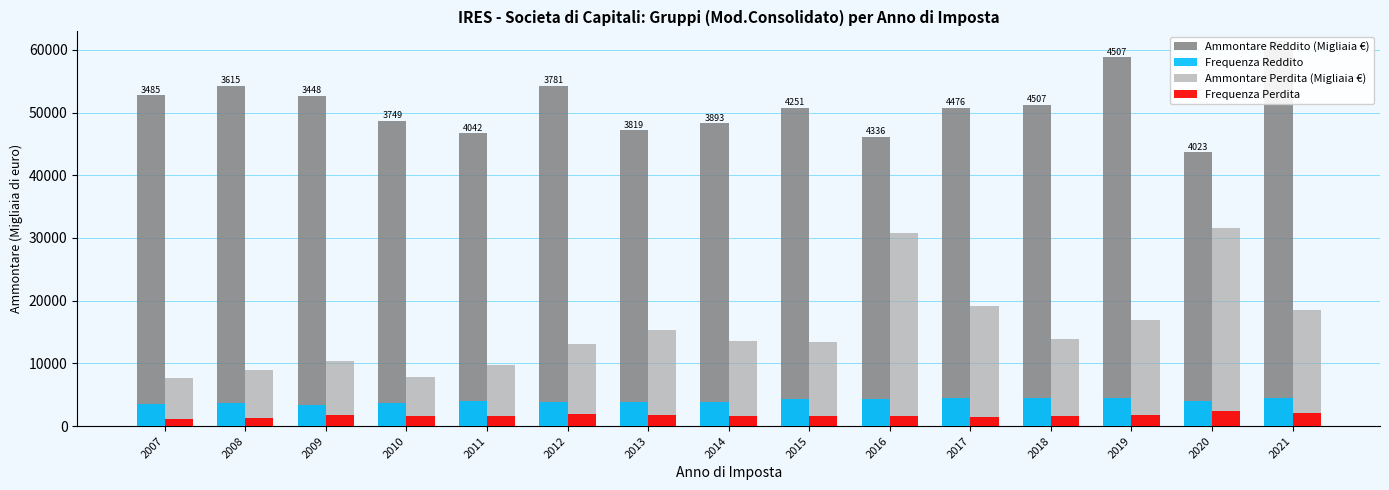

Where does the Ammontare Reddito (Migliaia €) series first go above 50793?

2007